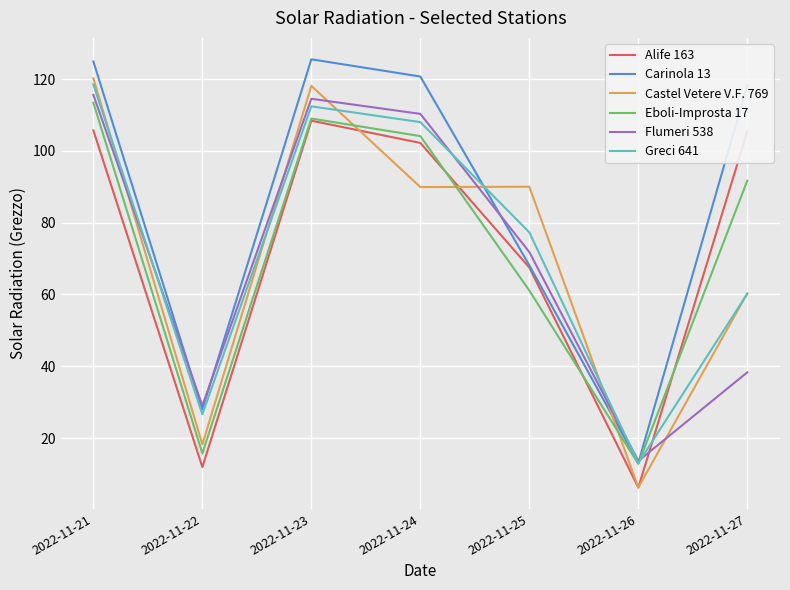

How many distinct data groups are displayed?

6